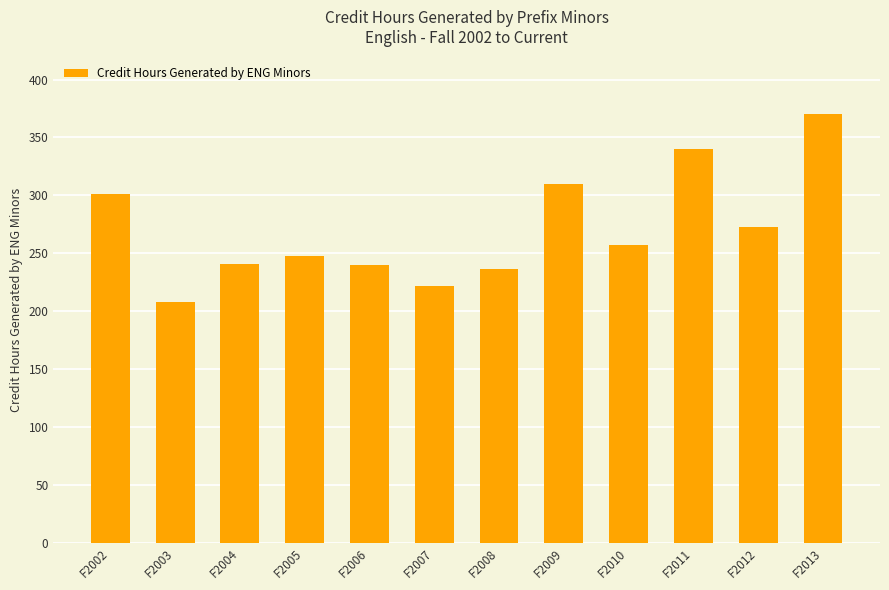

How many data points does each series have?

12